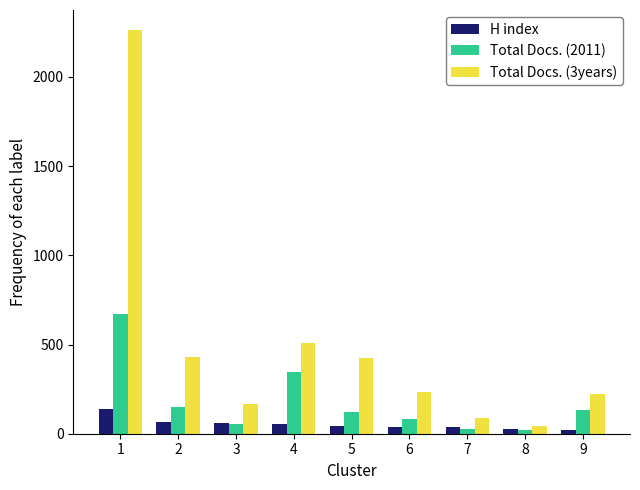

At how many categories does at least one series exceed 1167?

1